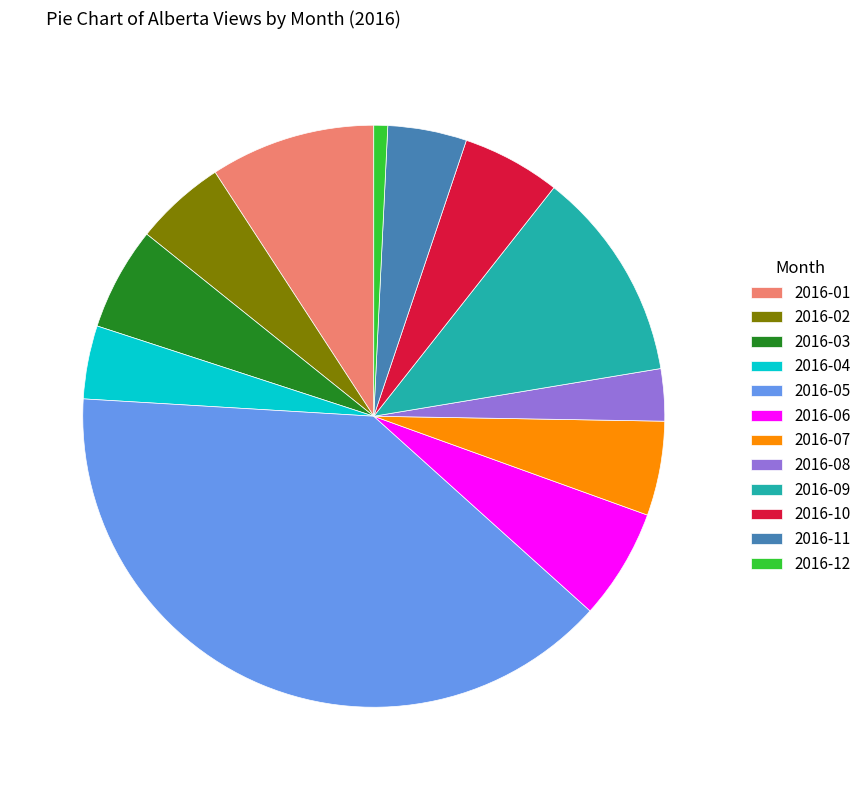

Is there any slice that represents more than half of the pie?

No